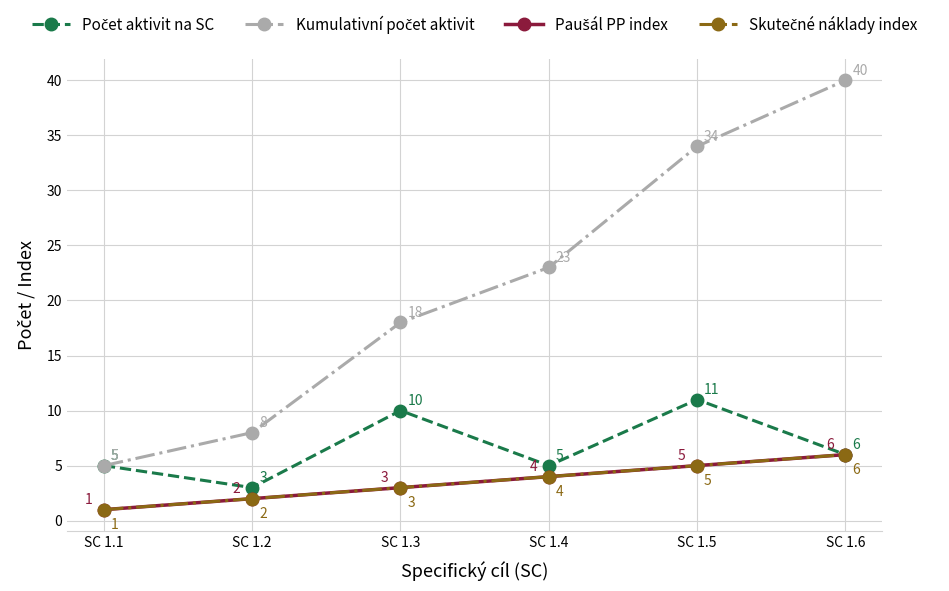

At which label does Skutečné náklady index reach its minimum?

SC 1.1